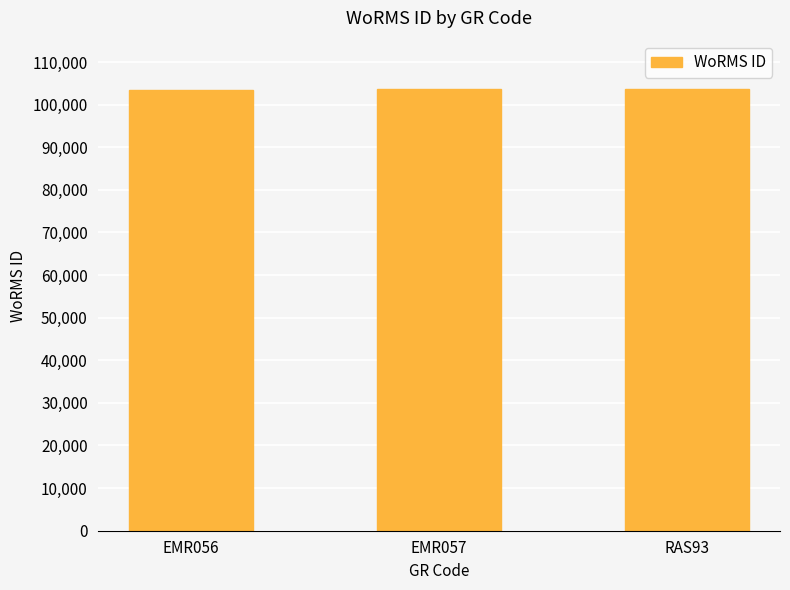

Is it true that the value at EMR057 is 103710?

True